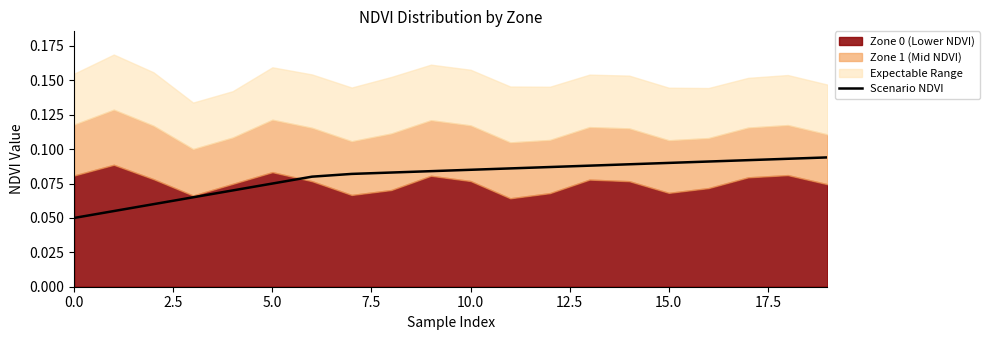

What is the value of the 9th point from the left?

0.1